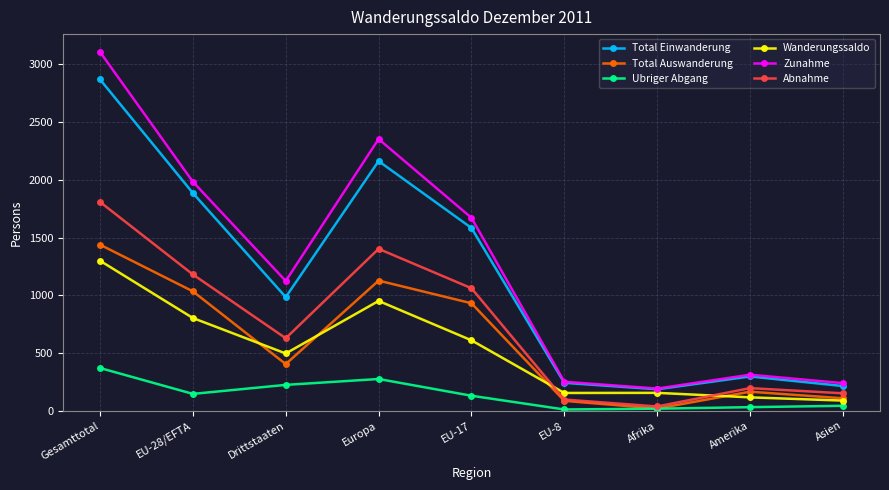

How many series are shown in this chart?

6